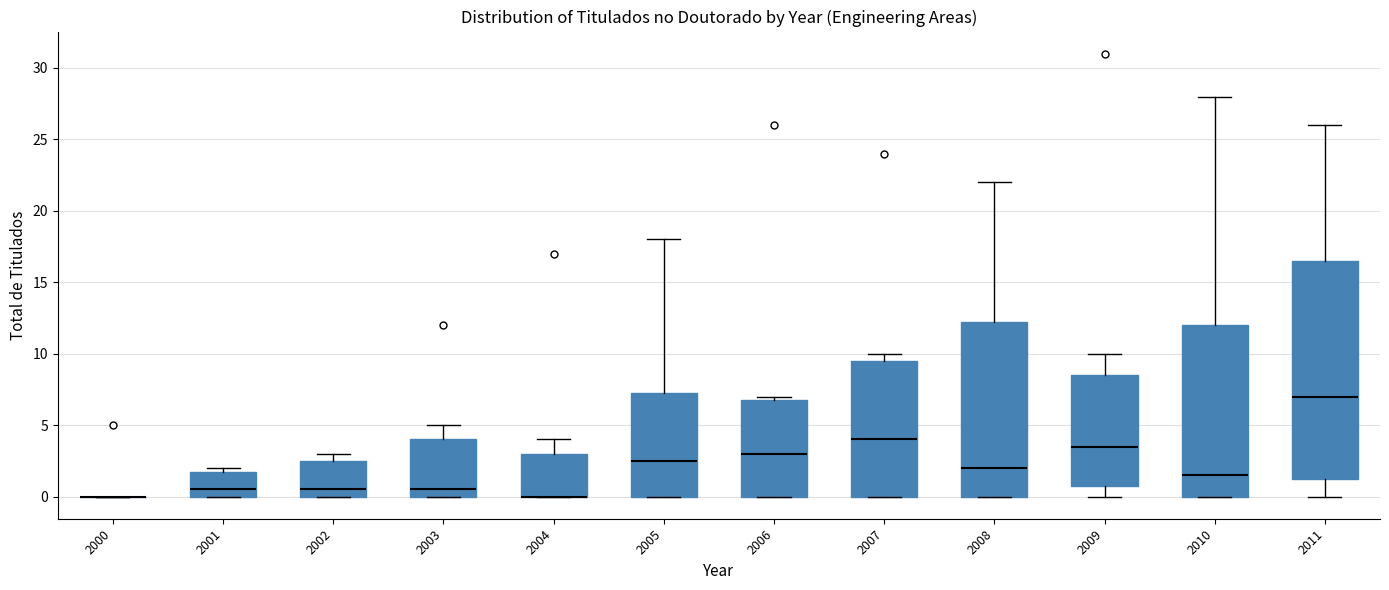

Reading left to right, transcribe this box plot: for each box, give where its median line is, the range the box spans, and where its two whiskers end, as read against the y-axis. The values are not printed on the chart, so give them approximately, as read against the axis.

2000: box collapsed to a line at 0.0, whiskers 0.0 to 0.0
2001: median 0.5, box 0.0 to 2.0, whiskers 0.0 to 2.0 (just above the box's upper edge)
2002: median 0.5, box 0.0 to 2.5, whiskers 0.0 to 3.0
2003: median 0.5, box 0.0 to 4.0, whiskers 0.0 to 5.0
2004: median 0.0 (drawn on the box's lower edge), box 0.0 to 3.0, whiskers 0.0 to 4.0
2005: median 2.5, box 0.0 to 7.5, whiskers 0.0 to 18.0
2006: median 3.0, box 0.0 to 7.0, whiskers 0.0 to 7.0 (just above the box's upper edge)
2007: median 4.0, box 0.0 to 9.5, whiskers 0.0 to 10.0
2008: median 2.0, box 0.0 to 12.5, whiskers 0.0 to 22.0
2009: median 3.5, box 1.0 to 8.5, whiskers 0.0 to 10.0
2010: median 1.5, box 0.0 to 12.0, whiskers 0.0 to 28.0
2011: median 7.0, box 1.5 to 16.5, whiskers 0.0 to 26.0